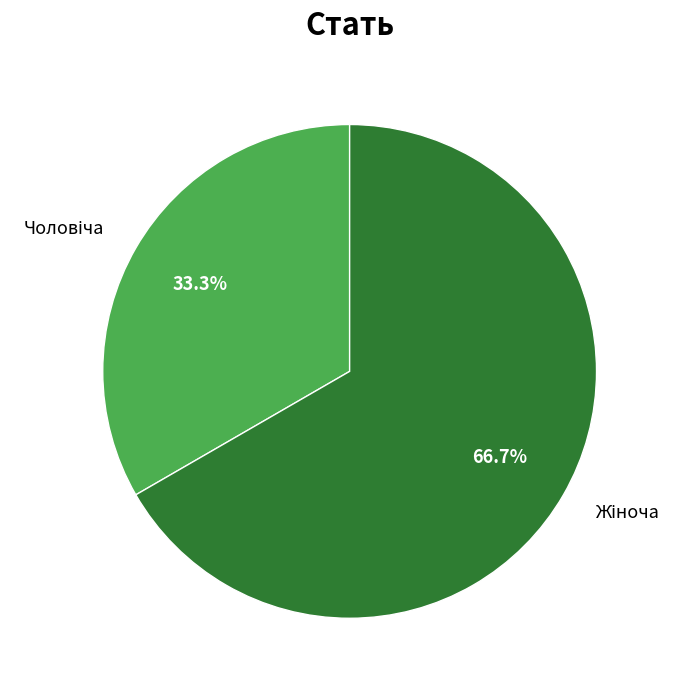

Is there a majority slice in this chart?

Yes